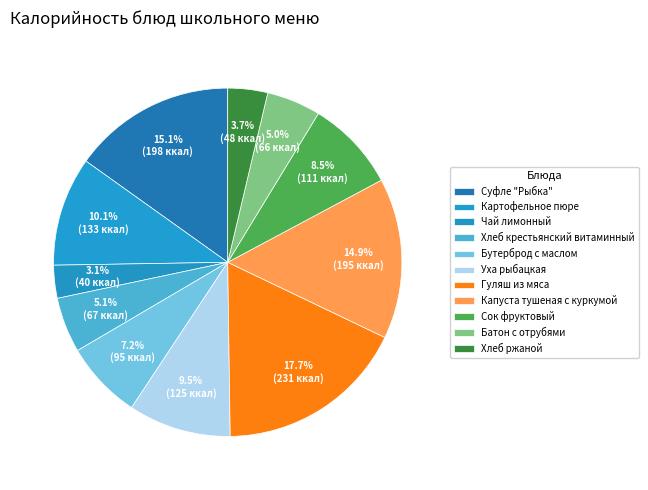

The Сок фруктовый slice represents 14% of the pie. True or false?

False